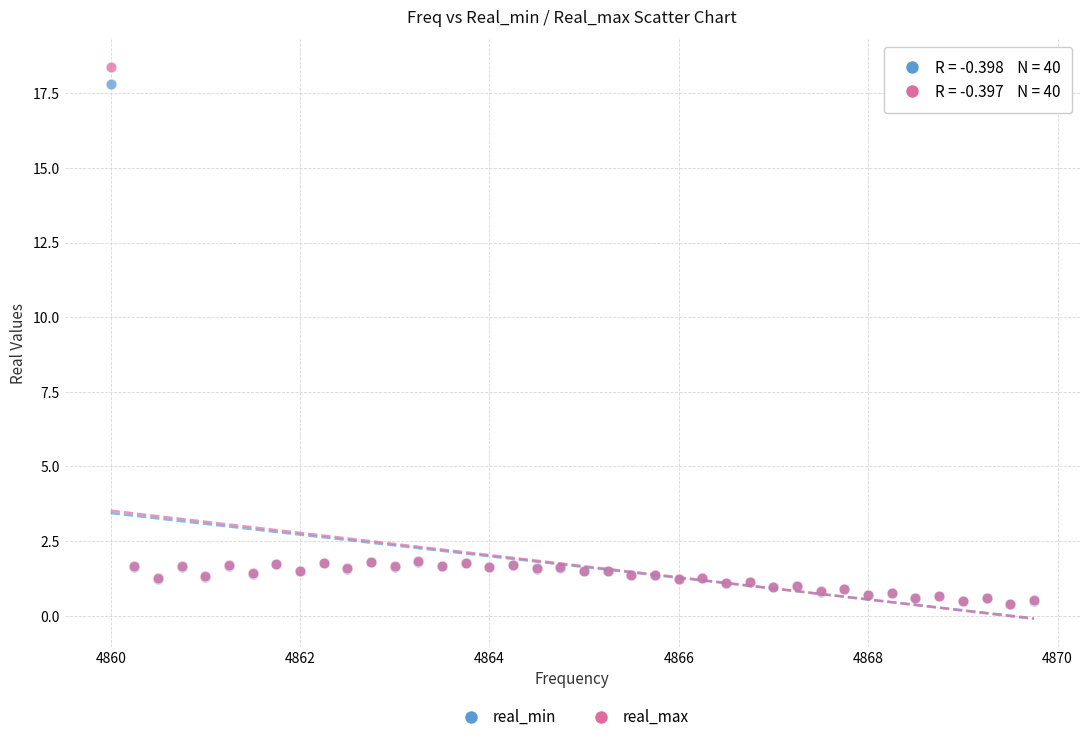

What are all the series names shown in the legend?

real_min, real_max